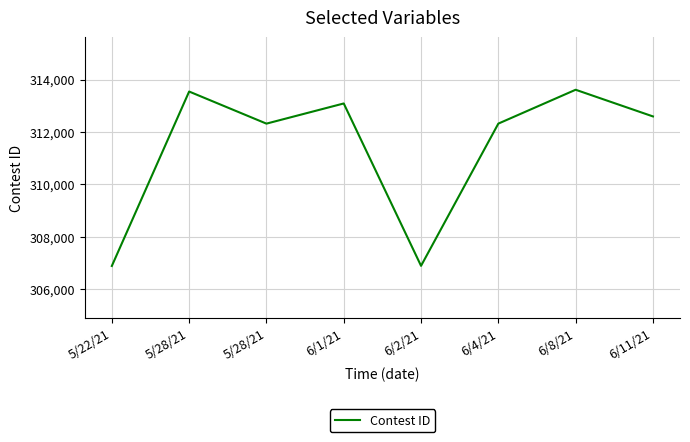

Reading right to left, what are all the values shown in this chart?

312593	313610	312319	306895	313087	312318	313542	306890